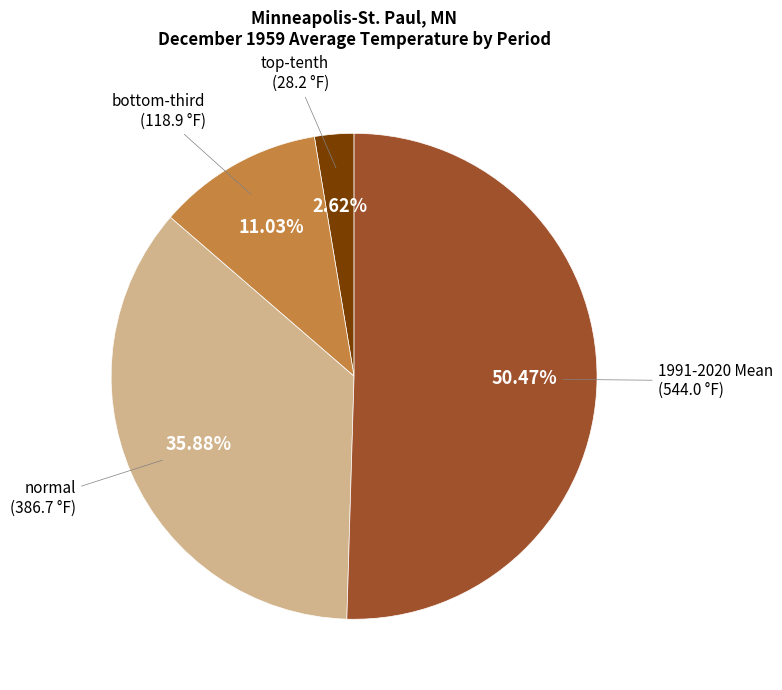

How many segments does this pie chart have?

4